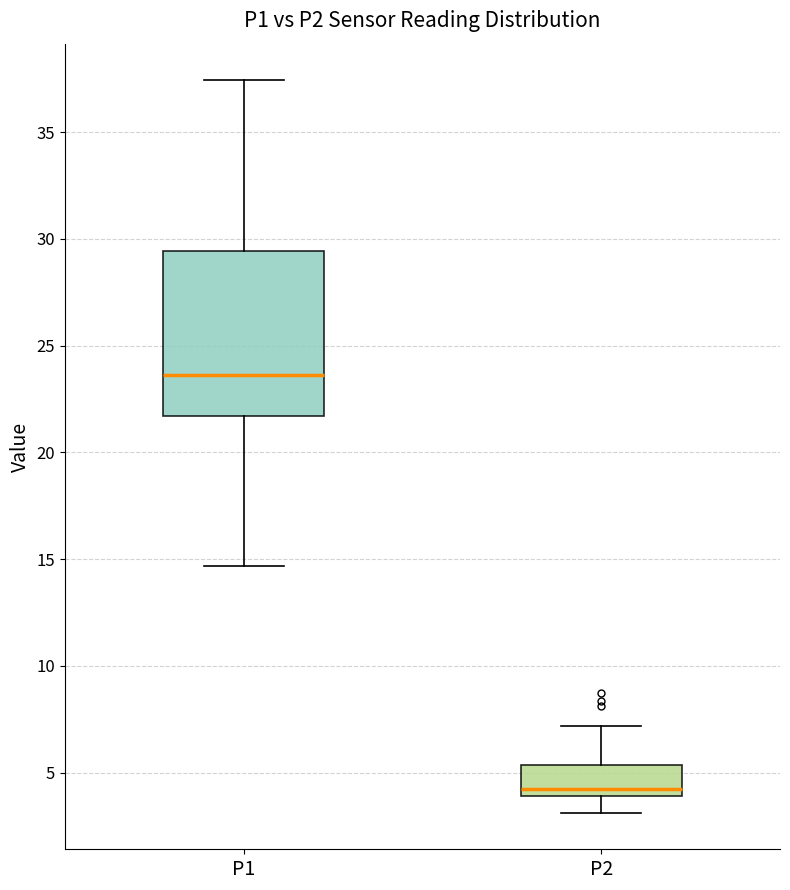

Where does the lower whisker of the box for P2 end on the y-axis? The values are not printed on the chart, so give them approximately, as read against the axis.

3.0